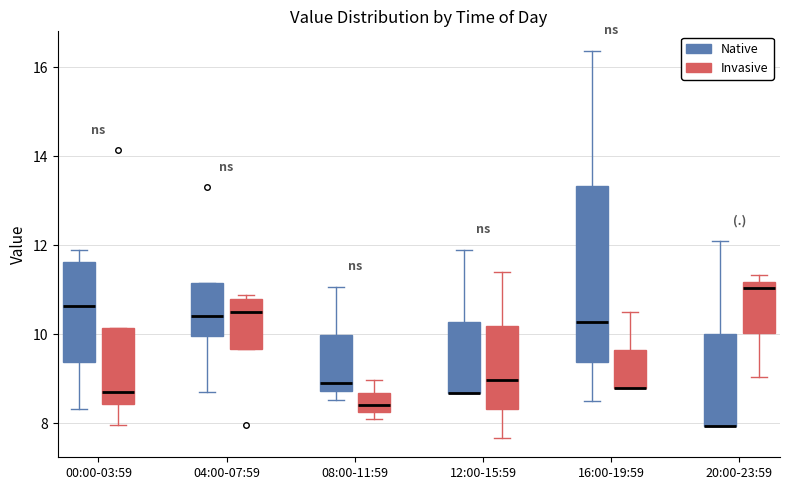

Comparing the boxes themselves (not the whiskers), which one is the tallest?

16:00-19:59 (Native)